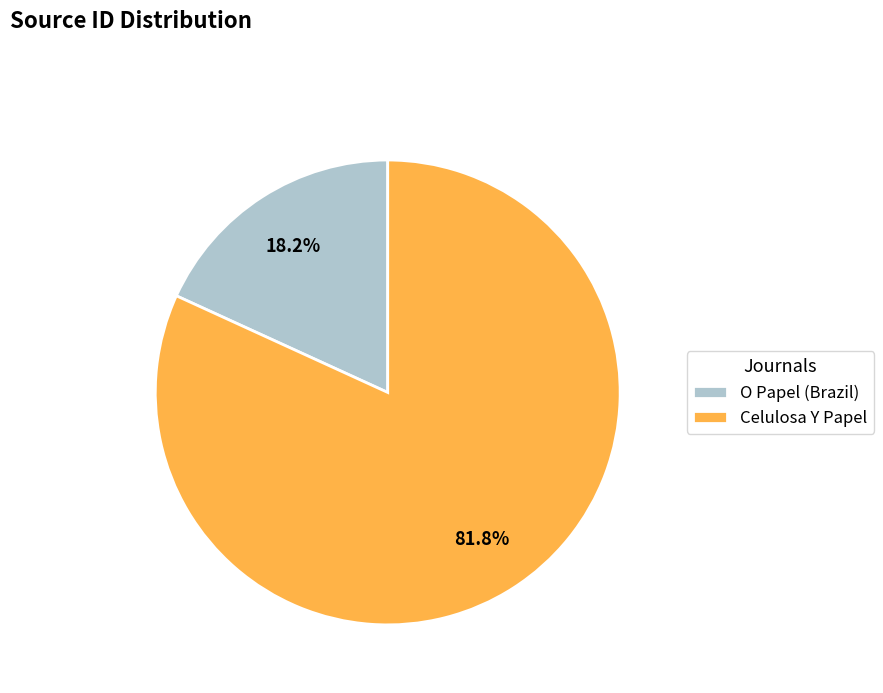

Does Celulosa Y Papel account for over 50% of the chart?

Yes